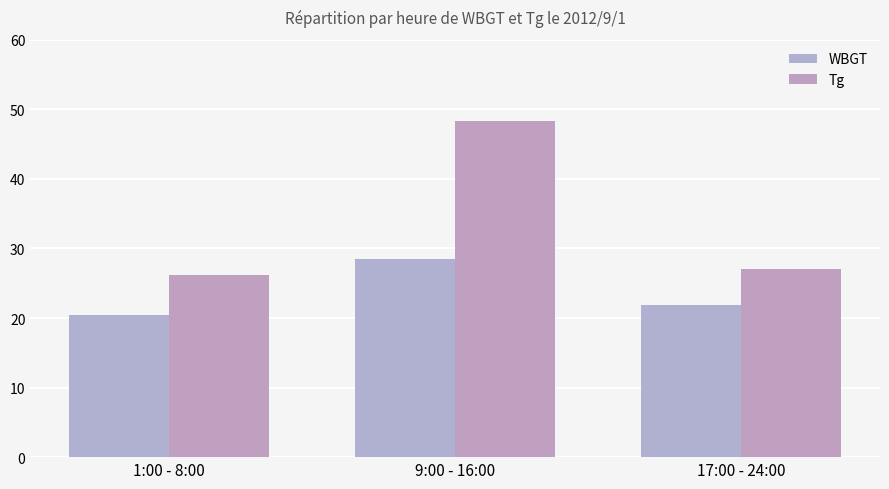

What are all the series names shown in the legend?

WBGT, Tg